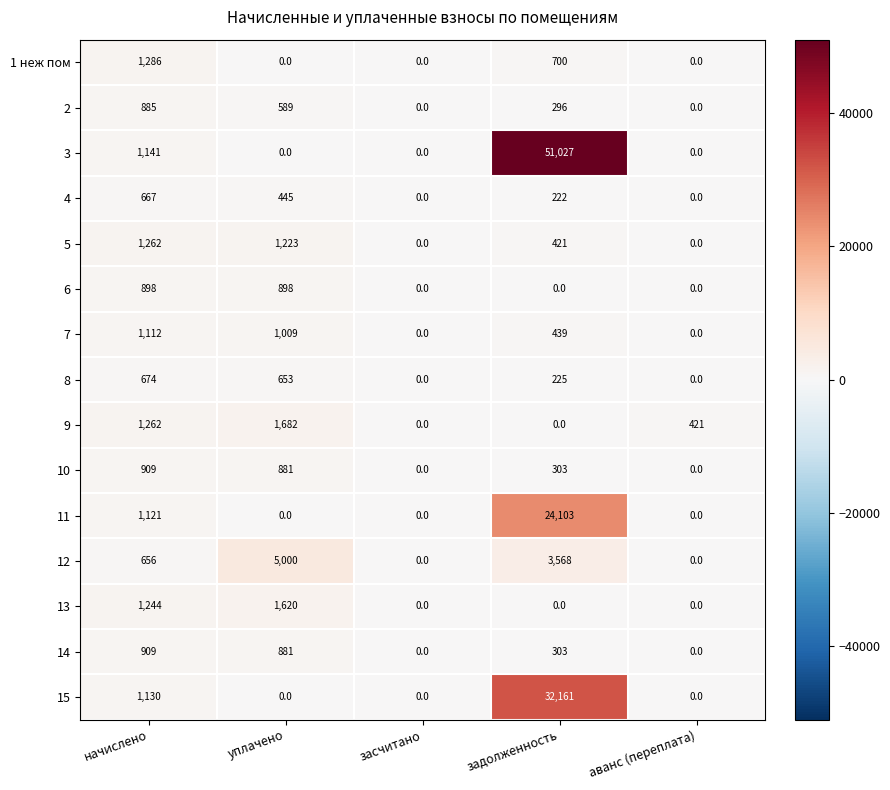

Which label corresponds to the largest value in the chart?

задолженность